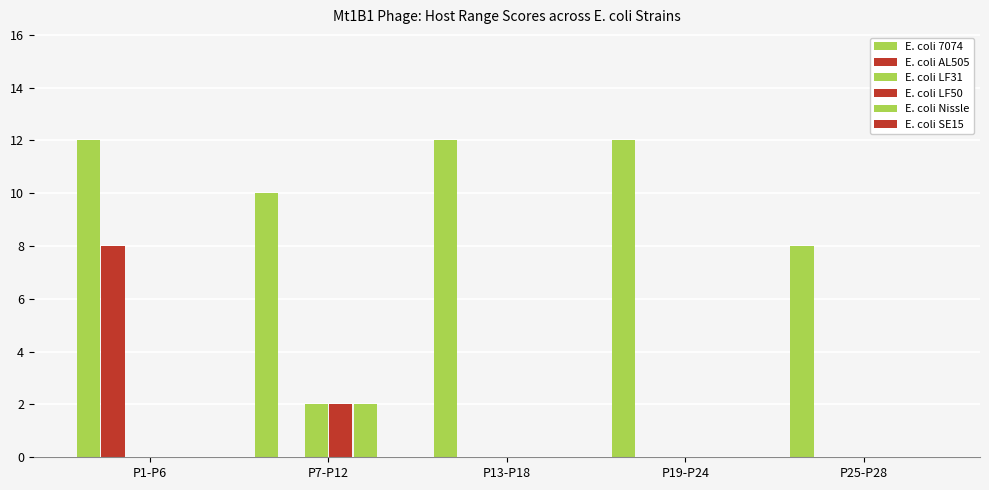

At which category is the sum across all series the highest?

P1-P6